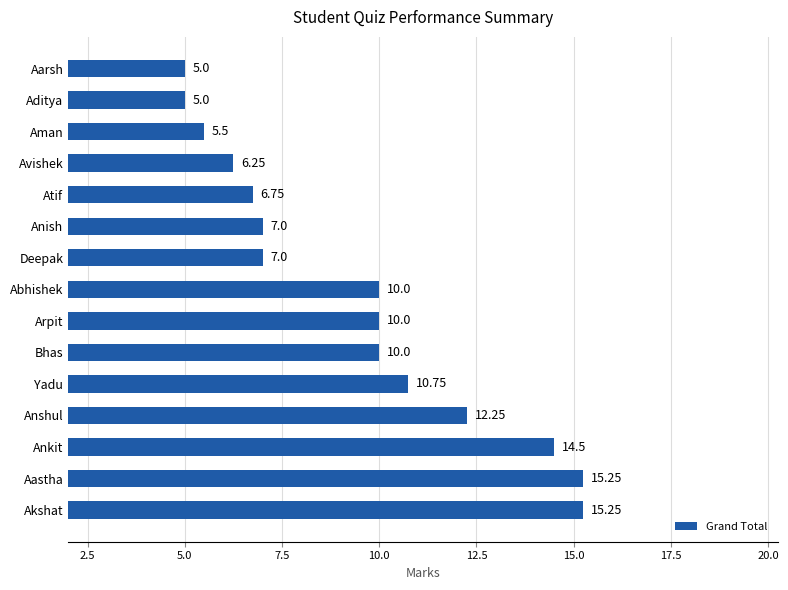

What is the difference between the values at Abhishek and Deepak?

3.0